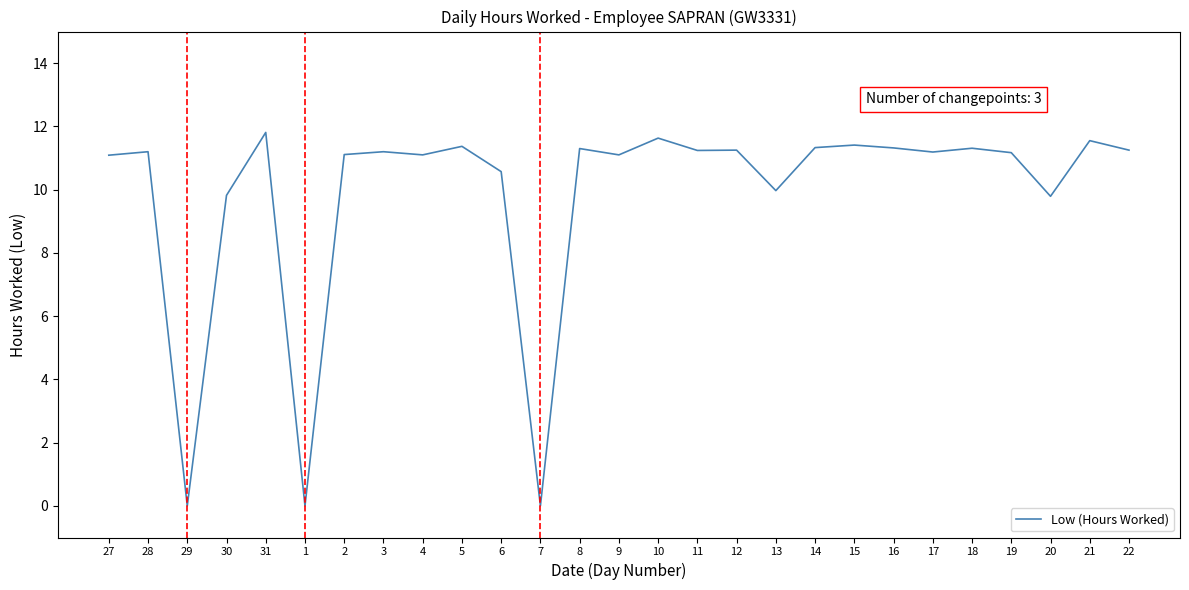

What is the maximum value shown in the chart?

11.8